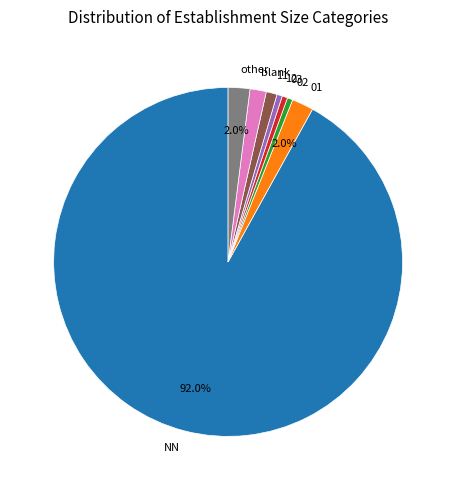

Approximately how many times larger is the value at 01 compared to 02?

4.0